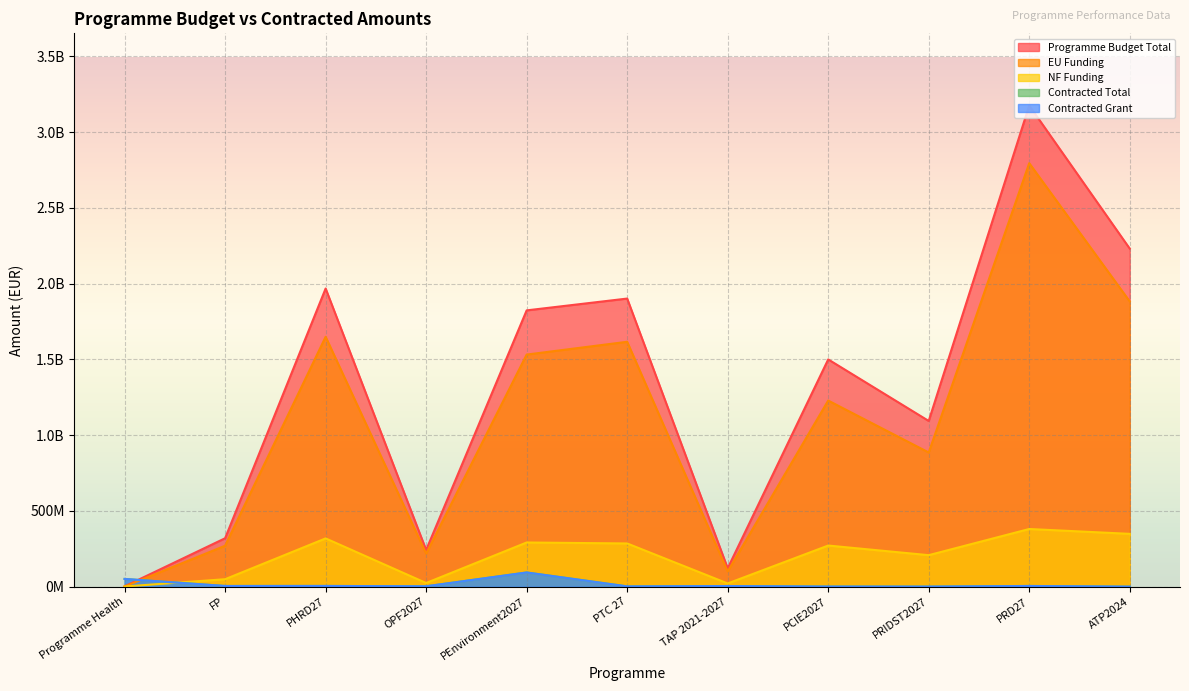

At which category does Contracted Total reach its first local peak?

PHRD27